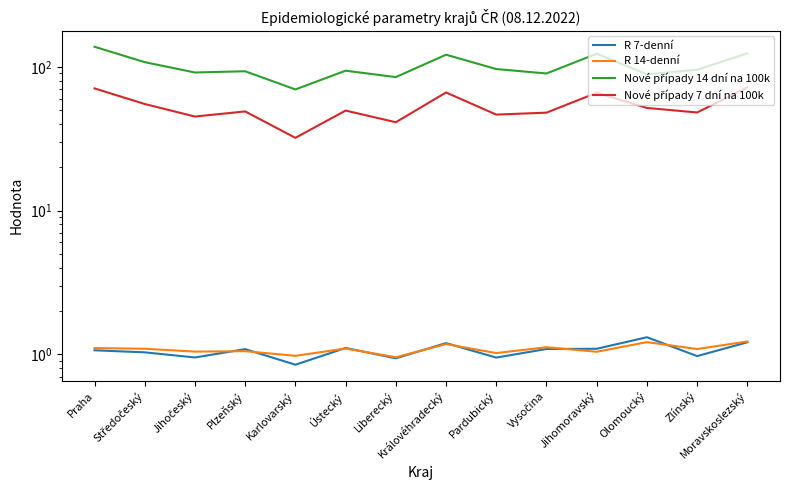

Is the value of R 14-denní at Plzeňský greater than the value of Nové případy 7 dní na 100k at Liberecký?

No